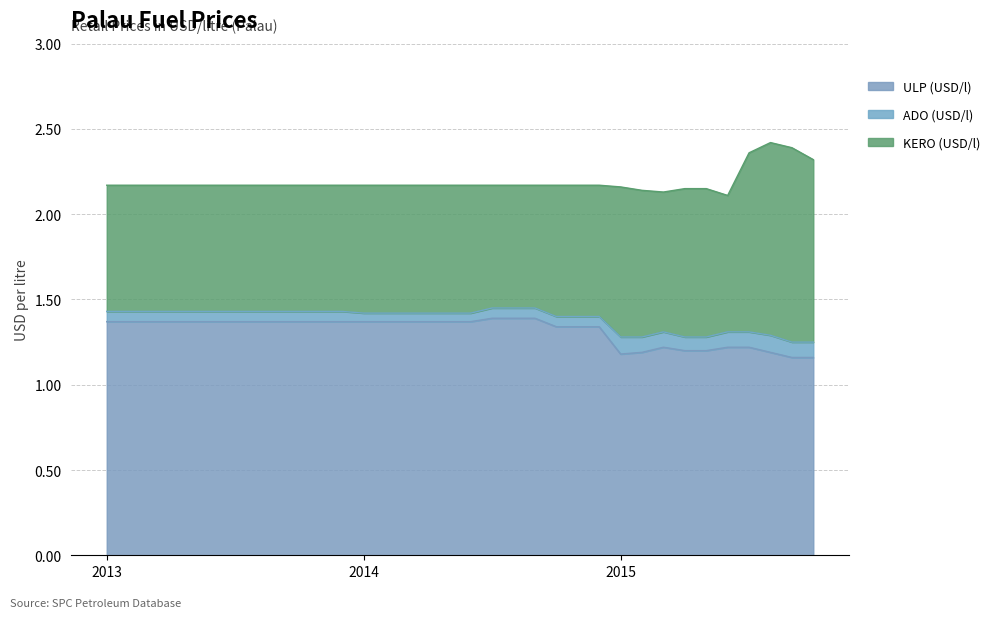

List the labels in order of ULP (USD/l) value, largest first.

2014-07, 2014-08, 2014-09, 2013-01, 2013-02, 2013-03, 2013-04, 2013-05, 2013-06, 2013-07, 2013-08, 2013-09, 2013-10, 2013-11, 2013-12, 2014-01, 2014-02, 2014-03, 2014-04, 2014-05, 2014-06, 2014-10, 2014-11, 2014-12, 2015-03, 2015-06, 2015-07, 2015-04, 2015-05, 2015-02, 2015-08, 2015-01, 2015-09, 2015-10